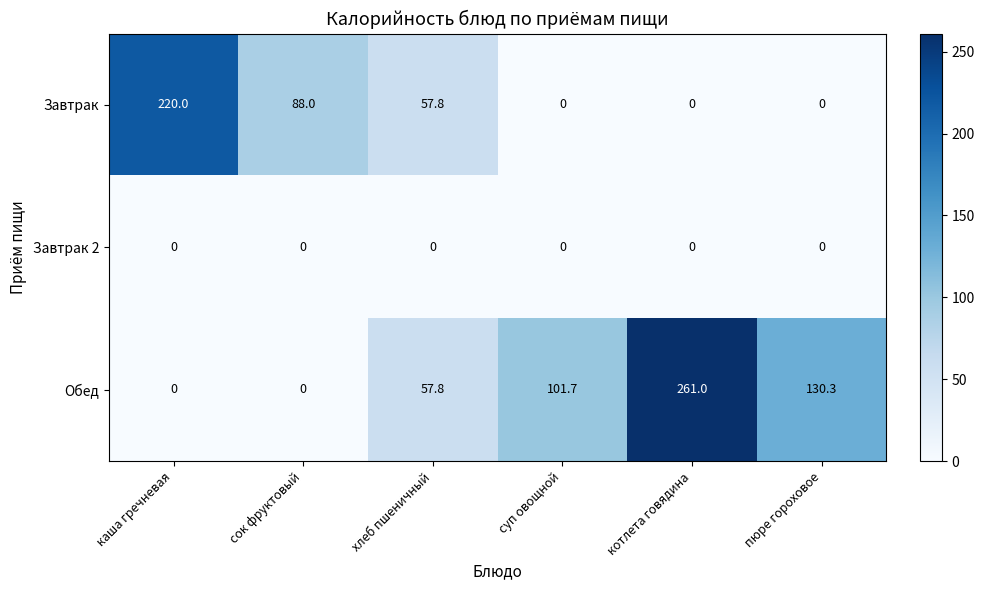

At which label does Обед first exceed 101?

суп овощной